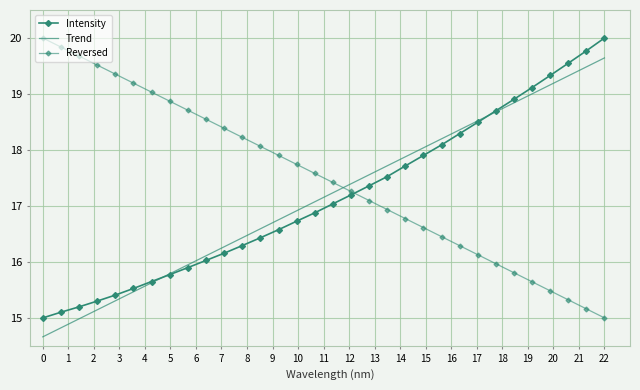

Which series has the largest total across all categories?

Reversed